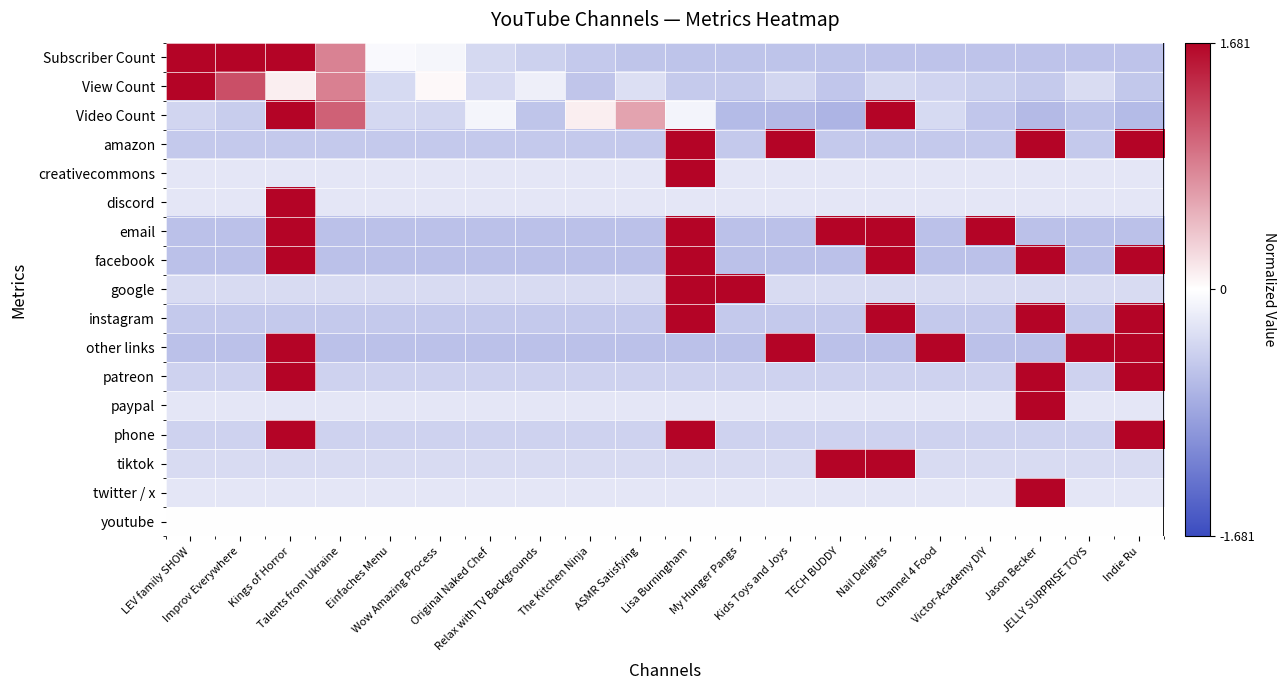

Reading right to left, list all the values displayed in this chart.

Subscriber Count: Indie Ru=-0.6	JELLY SURPRISE TOYS=-0.6	Jason Becker=-0.6	Victor-Academy DIY=-0.6	Channel 4 Food=-0.6	Nail Delights=-0.6	TECH BUDDY=-0.6	Kids Toys and Joys=-0.6	My Hunger Pangs=-0.5	Lisa Burningham=-0.5	ASMR Satisfying=-0.5	The Kitchen Ninja=-0.5	Relax with TV Backgrounds=-0.4	Original Naked Chef=-0.3	Wow Amazing Process=-0.1	Einfaches Menu=-0.1	Talents from Ukraine=0.8	Kings of Horror=1.7	Improv Everywhere=1.7	LEV family SHOW=1.7
View Count: Indie Ru=-0.5	JELLY SURPRISE TOYS=-0.3	Jason Becker=-0.5	Victor-Academy DIY=-0.4	Channel 4 Food=-0.4	Nail Delights=-0.4	TECH BUDDY=-0.5	Kids Toys and Joys=-0.4	My Hunger Pangs=-0.5	Lisa Burningham=-0.5	ASMR Satisfying=-0.3	The Kitchen Ninja=-0.5	Relax with TV Backgrounds=-0.1	Original Naked Chef=-0.3	Wow Amazing Process=0.0	Einfaches Menu=-0.3	Talents from Ukraine=0.8	Kings of Horror=0.1	Improv Everywhere=1.2	LEV family SHOW=1.7
Video Count: Indie Ru=-0.6	JELLY SURPRISE TOYS=-0.6	Jason Becker=-0.6	Victor-Academy DIY=-0.5	Channel 4 Food=-0.3	Nail Delights=1.7	TECH BUDDY=-0.7	Kids Toys and Joys=-0.6	My Hunger Pangs=-0.6	Lisa Burningham=-0.1	ASMR Satisfying=0.6	The Kitchen Ninja=0.1	Relax with TV Backgrounds=-0.5	Original Naked Chef=-0.1	Wow Amazing Process=-0.4	Einfaches Menu=-0.4	Talents from Ukraine=1.1	Kings of Horror=1.7	Improv Everywhere=-0.5	LEV family SHOW=-0.4
amazon: Indie Ru=1.7	JELLY SURPRISE TOYS=-0.5	Jason Becker=1.7	Victor-Academy DIY=-0.5	Channel 4 Food=-0.5	Nail Delights=-0.5	TECH BUDDY=-0.5	Kids Toys and Joys=1.7	My Hunger Pangs=-0.5	Lisa Burningham=1.7	ASMR Satisfying=-0.5	The Kitchen Ninja=-0.5	Relax with TV Backgrounds=-0.5	Original Naked Chef=-0.5	Wow Amazing Process=-0.5	Einfaches Menu=-0.5	Talents from Ukraine=-0.5	Kings of Horror=-0.5	Improv Everywhere=-0.5	LEV family SHOW=-0.5
creativecommons: Indie Ru=-0.2	JELLY SURPRISE TOYS=-0.2	Jason Becker=-0.2	Victor-Academy DIY=-0.2	Channel 4 Food=-0.2	Nail Delights=-0.2	TECH BUDDY=-0.2	Kids Toys and Joys=-0.2	My Hunger Pangs=-0.2	Lisa Burningham=1.7	ASMR Satisfying=-0.2	The Kitchen Ninja=-0.2	Relax with TV Backgrounds=-0.2	Original Naked Chef=-0.2	Wow Amazing Process=-0.2	Einfaches Menu=-0.2	Talents from Ukraine=-0.2	Kings of Horror=-0.2	Improv Everywhere=-0.2	LEV family SHOW=-0.2
discord: Indie Ru=-0.2	JELLY SURPRISE TOYS=-0.2	Jason Becker=-0.2	Victor-Academy DIY=-0.2	Channel 4 Food=-0.2	Nail Delights=-0.2	TECH BUDDY=-0.2	Kids Toys and Joys=-0.2	My Hunger Pangs=-0.2	Lisa Burningham=-0.2	ASMR Satisfying=-0.2	The Kitchen Ninja=-0.2	Relax with TV Backgrounds=-0.2	Original Naked Chef=-0.2	Wow Amazing Process=-0.2	Einfaches Menu=-0.2	Talents from Ukraine=-0.2	Kings of Horror=1.7	Improv Everywhere=-0.2	LEV family SHOW=-0.2
email: Indie Ru=-0.6	JELLY SURPRISE TOYS=-0.6	Jason Becker=-0.6	Victor-Academy DIY=1.7	Channel 4 Food=-0.6	Nail Delights=1.7	TECH BUDDY=1.7	Kids Toys and Joys=-0.6	My Hunger Pangs=-0.6	Lisa Burningham=1.7	ASMR Satisfying=-0.6	The Kitchen Ninja=-0.6	Relax with TV Backgrounds=-0.6	Original Naked Chef=-0.6	Wow Amazing Process=-0.6	Einfaches Menu=-0.6	Talents from Ukraine=-0.6	Kings of Horror=1.7	Improv Everywhere=-0.6	LEV family SHOW=-0.6
facebook: Indie Ru=1.7	JELLY SURPRISE TOYS=-0.6	Jason Becker=1.7	Victor-Academy DIY=-0.6	Channel 4 Food=-0.6	Nail Delights=1.7	TECH BUDDY=-0.6	Kids Toys and Joys=-0.6	My Hunger Pangs=-0.6	Lisa Burningham=1.7	ASMR Satisfying=-0.6	The Kitchen Ninja=-0.6	Relax with TV Backgrounds=-0.6	Original Naked Chef=-0.6	Wow Amazing Process=-0.6	Einfaches Menu=-0.6	Talents from Ukraine=-0.6	Kings of Horror=1.7	Improv Everywhere=-0.6	LEV family SHOW=-0.6
google: Indie Ru=-0.3	JELLY SURPRISE TOYS=-0.3	Jason Becker=-0.3	Victor-Academy DIY=-0.3	Channel 4 Food=-0.3	Nail Delights=-0.3	TECH BUDDY=-0.3	Kids Toys and Joys=-0.3	My Hunger Pangs=1.7	Lisa Burningham=1.7	ASMR Satisfying=-0.3	The Kitchen Ninja=-0.3	Relax with TV Backgrounds=-0.3	Original Naked Chef=-0.3	Wow Amazing Process=-0.3	Einfaches Menu=-0.3	Talents from Ukraine=-0.3	Kings of Horror=-0.3	Improv Everywhere=-0.3	LEV family SHOW=-0.3
instagram: Indie Ru=1.7	JELLY SURPRISE TOYS=-0.5	Jason Becker=1.7	Victor-Academy DIY=-0.5	Channel 4 Food=-0.5	Nail Delights=1.7	TECH BUDDY=-0.5	Kids Toys and Joys=-0.5	My Hunger Pangs=-0.5	Lisa Burningham=1.7	ASMR Satisfying=-0.5	The Kitchen Ninja=-0.5	Relax with TV Backgrounds=-0.5	Original Naked Chef=-0.5	Wow Amazing Process=-0.5	Einfaches Menu=-0.5	Talents from Ukraine=-0.5	Kings of Horror=-0.5	Improv Everywhere=-0.5	LEV family SHOW=-0.5
other links: Indie Ru=1.7	JELLY SURPRISE TOYS=1.7	Jason Becker=-0.6	Victor-Academy DIY=-0.6	Channel 4 Food=1.7	Nail Delights=-0.6	TECH BUDDY=-0.6	Kids Toys and Joys=1.7	My Hunger Pangs=-0.6	Lisa Burningham=-0.6	ASMR Satisfying=-0.6	The Kitchen Ninja=-0.6	Relax with TV Backgrounds=-0.6	Original Naked Chef=-0.6	Wow Amazing Process=-0.6	Einfaches Menu=-0.6	Talents from Ukraine=-0.6	Kings of Horror=1.7	Improv Everywhere=-0.6	LEV family SHOW=-0.6
patreon: Indie Ru=1.7	JELLY SURPRISE TOYS=-0.4	Jason Becker=1.7	Victor-Academy DIY=-0.4	Channel 4 Food=-0.4	Nail Delights=-0.4	TECH BUDDY=-0.4	Kids Toys and Joys=-0.4	My Hunger Pangs=-0.4	Lisa Burningham=-0.4	ASMR Satisfying=-0.4	The Kitchen Ninja=-0.4	Relax with TV Backgrounds=-0.4	Original Naked Chef=-0.4	Wow Amazing Process=-0.4	Einfaches Menu=-0.4	Talents from Ukraine=-0.4	Kings of Horror=1.7	Improv Everywhere=-0.4	LEV family SHOW=-0.4
paypal: Indie Ru=-0.2	JELLY SURPRISE TOYS=-0.2	Jason Becker=1.7	Victor-Academy DIY=-0.2	Channel 4 Food=-0.2	Nail Delights=-0.2	TECH BUDDY=-0.2	Kids Toys and Joys=-0.2	My Hunger Pangs=-0.2	Lisa Burningham=-0.2	ASMR Satisfying=-0.2	The Kitchen Ninja=-0.2	Relax with TV Backgrounds=-0.2	Original Naked Chef=-0.2	Wow Amazing Process=-0.2	Einfaches Menu=-0.2	Talents from Ukraine=-0.2	Kings of Horror=-0.2	Improv Everywhere=-0.2	LEV family SHOW=-0.2
phone: Indie Ru=1.7	JELLY SURPRISE TOYS=-0.4	Jason Becker=-0.4	Victor-Academy DIY=-0.4	Channel 4 Food=-0.4	Nail Delights=-0.4	TECH BUDDY=-0.4	Kids Toys and Joys=-0.4	My Hunger Pangs=-0.4	Lisa Burningham=1.7	ASMR Satisfying=-0.4	The Kitchen Ninja=-0.4	Relax with TV Backgrounds=-0.4	Original Naked Chef=-0.4	Wow Amazing Process=-0.4	Einfaches Menu=-0.4	Talents from Ukraine=-0.4	Kings of Horror=1.7	Improv Everywhere=-0.4	LEV family SHOW=-0.4
tiktok: Indie Ru=-0.3	JELLY SURPRISE TOYS=-0.3	Jason Becker=-0.3	Victor-Academy DIY=-0.3	Channel 4 Food=-0.3	Nail Delights=1.7	TECH BUDDY=1.7	Kids Toys and Joys=-0.3	My Hunger Pangs=-0.3	Lisa Burningham=-0.3	ASMR Satisfying=-0.3	The Kitchen Ninja=-0.3	Relax with TV Backgrounds=-0.3	Original Naked Chef=-0.3	Wow Amazing Process=-0.3	Einfaches Menu=-0.3	Talents from Ukraine=-0.3	Kings of Horror=-0.3	Improv Everywhere=-0.3	LEV family SHOW=-0.3
twitter / x: Indie Ru=-0.2	JELLY SURPRISE TOYS=-0.2	Jason Becker=1.7	Victor-Academy DIY=-0.2	Channel 4 Food=-0.2	Nail Delights=-0.2	TECH BUDDY=-0.2	Kids Toys and Joys=-0.2	My Hunger Pangs=-0.2	Lisa Burningham=-0.2	ASMR Satisfying=-0.2	The Kitchen Ninja=-0.2	Relax with TV Backgrounds=-0.2	Original Naked Chef=-0.2	Wow Amazing Process=-0.2	Einfaches Menu=-0.2	Talents from Ukraine=-0.2	Kings of Horror=-0.2	Improv Everywhere=-0.2	LEV family SHOW=-0.2
youtube: Indie Ru=0.0	JELLY SURPRISE TOYS=0.0	Jason Becker=0.0	Victor-Academy DIY=0.0	Channel 4 Food=0.0	Nail Delights=0.0	TECH BUDDY=0.0	Kids Toys and Joys=0.0	My Hunger Pangs=0.0	Lisa Burningham=0.0	ASMR Satisfying=0.0	The Kitchen Ninja=0.0	Relax with TV Backgrounds=0.0	Original Naked Chef=0.0	Wow Amazing Process=0.0	Einfaches Menu=0.0	Talents from Ukraine=0.0	Kings of Horror=0.0	Improv Everywhere=0.0	LEV family SHOW=0.0